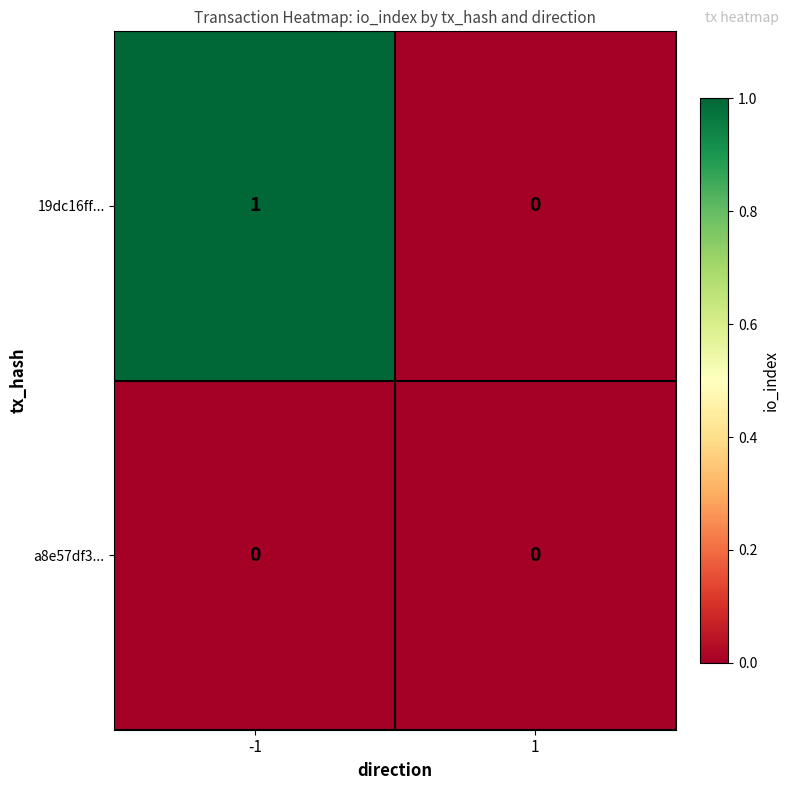

Is it true that 19dc16ff... equals 1 at -1?

True